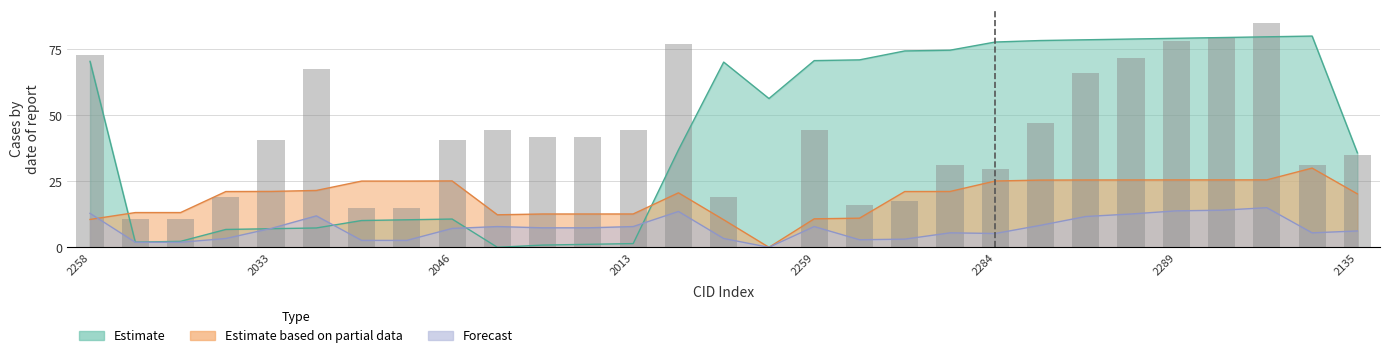

Which has a higher value, 2287 or 2272?

2287